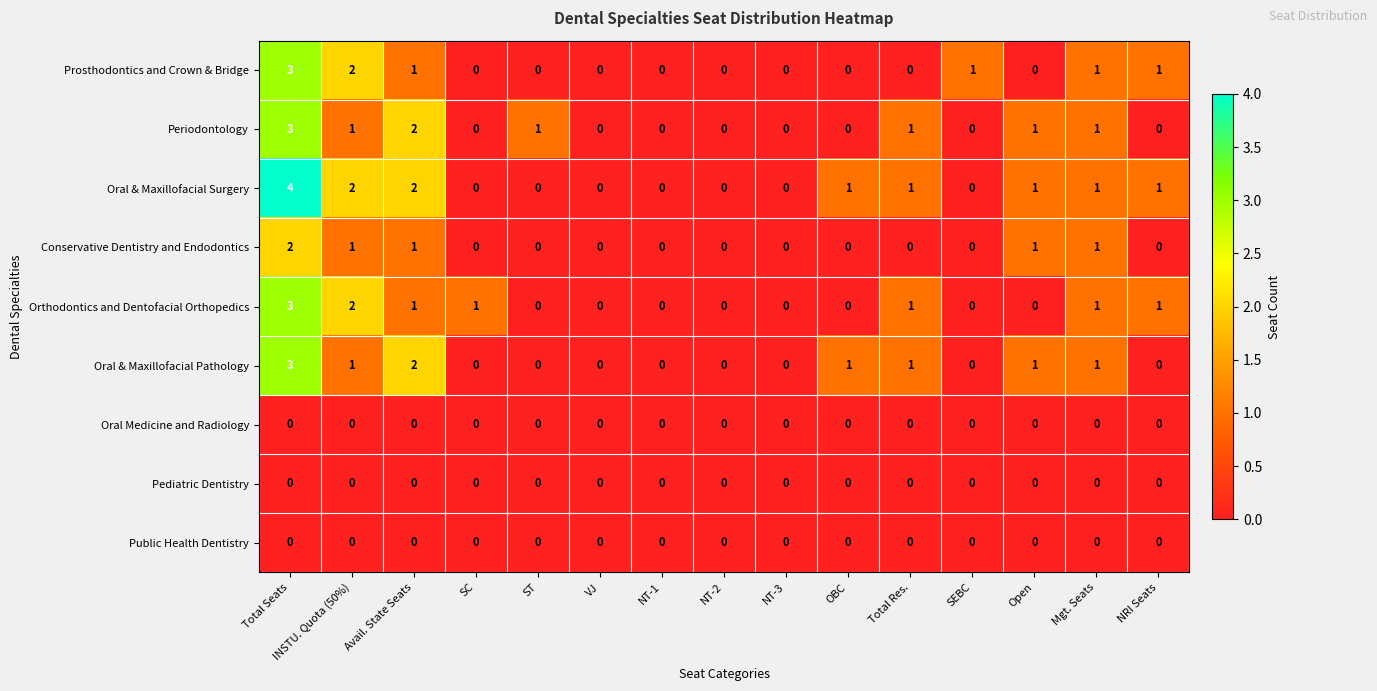

What is the greatest value displayed?

4